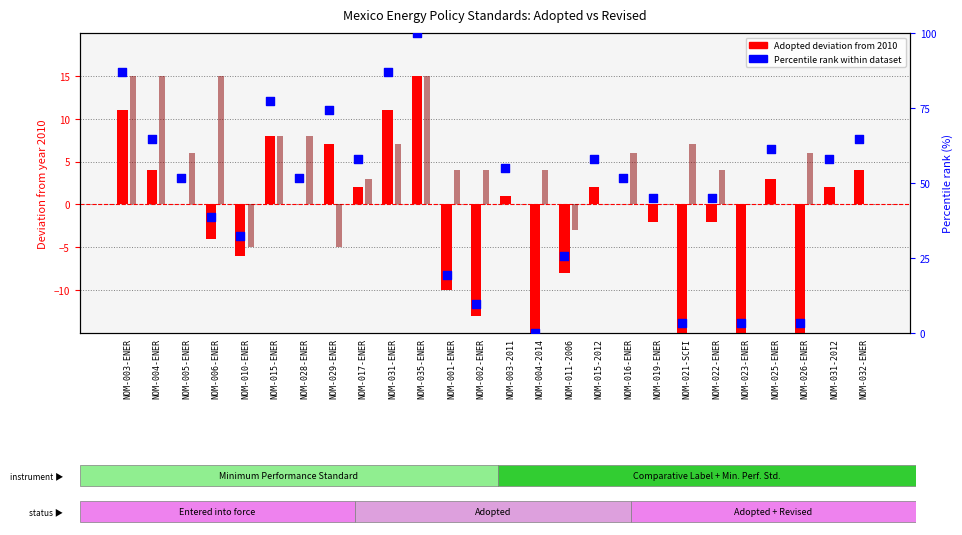

At how many categories does at least one series exceed 1?

26